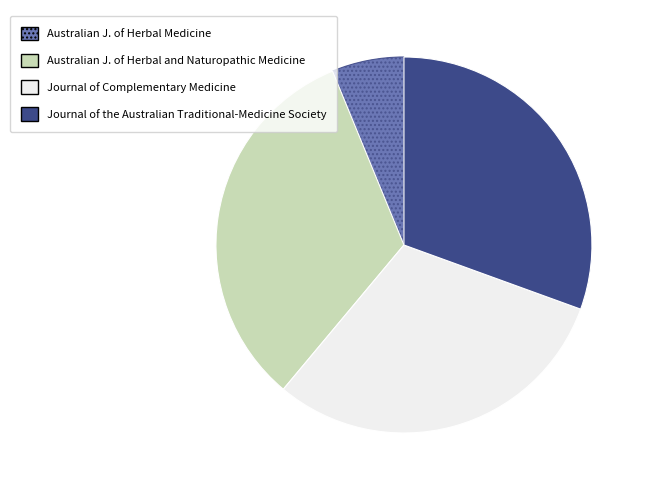

Is there any slice that represents more than half of the pie?

No